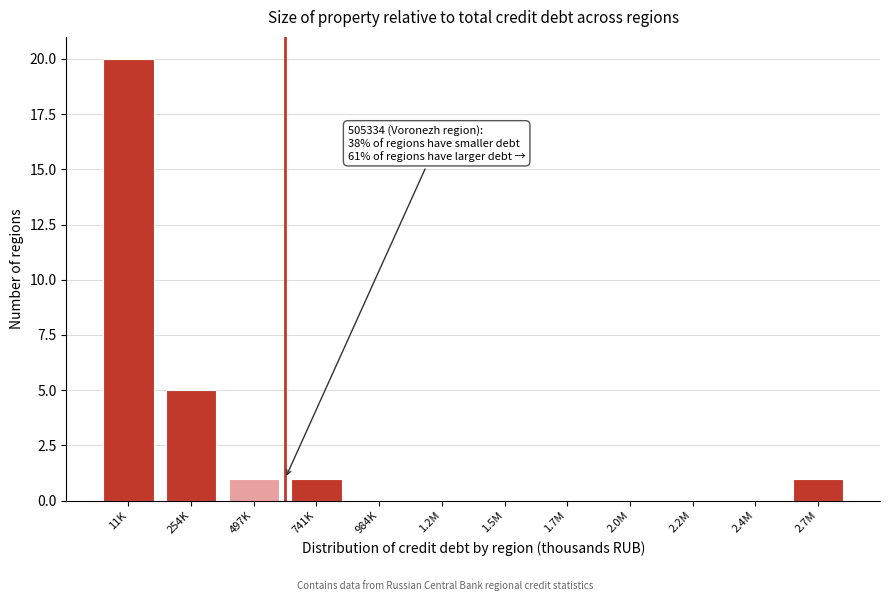

Reading right to left, list all the values displayed in this chart.

2.7M=1	2.4M=0	2.2M=0	2.0M=0	1.7M=0	1.5M=0	1.2M=0	984K=0	741K=1	497K=1	254K=5	11K=20